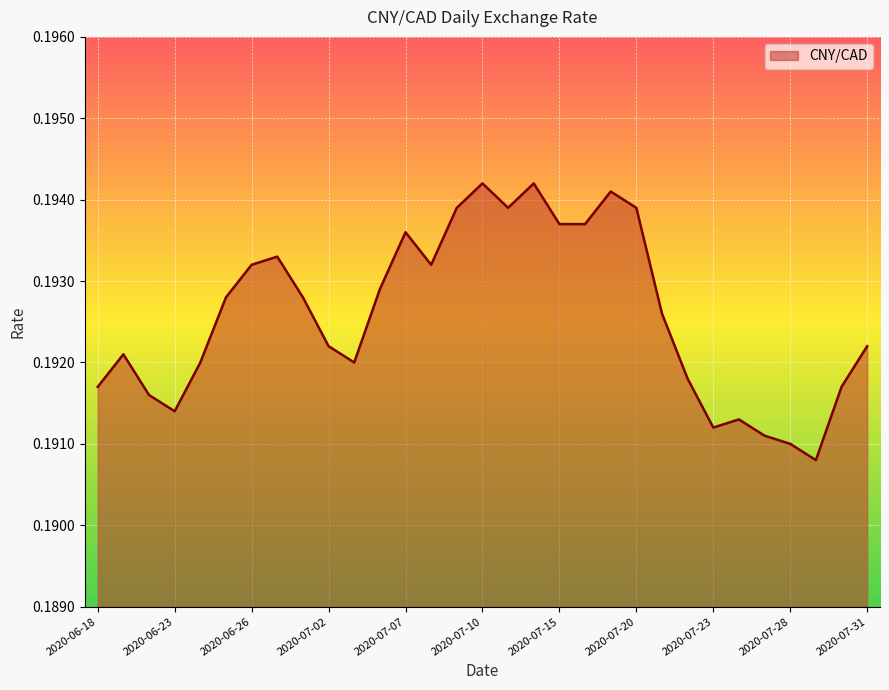

How many lines are shown in the chart?

1